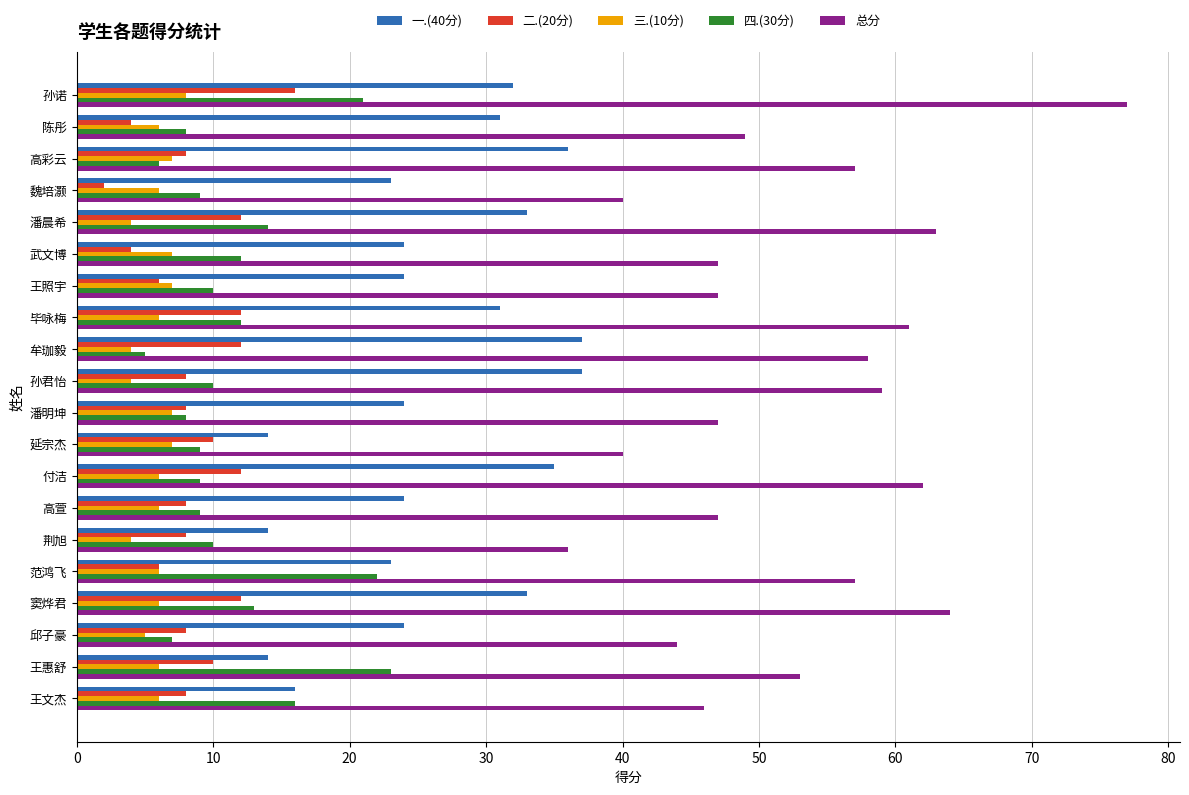

What is the maximum value shown in the chart?

77